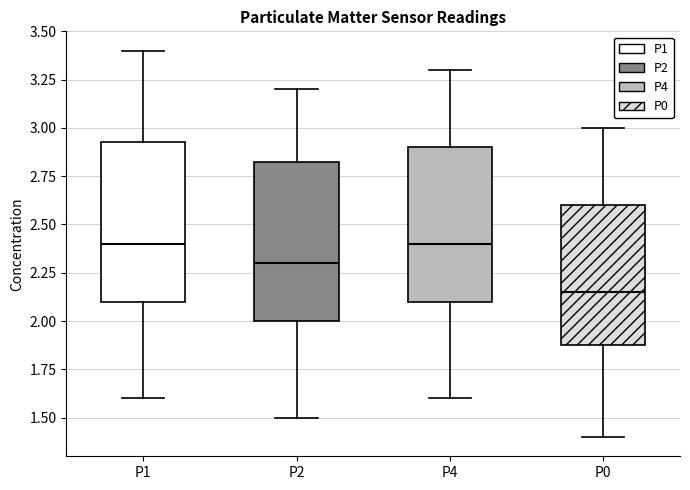

Reading left to right, read every box against the y-axis: the position of its median line, the range the box covers, and the ends of its whiskers. The values are not printed on the chart, so give them approximately, as read against the axis.

P1: median 2.40, box 2.10 to 2.95, whiskers 1.60 to 3.40
P2: median 2.30, box 2.00 to 2.85, whiskers 1.50 to 3.20
P4: median 2.40, box 2.10 to 2.90, whiskers 1.60 to 3.30
P0: median 2.15, box 1.90 to 2.60, whiskers 1.40 to 3.00